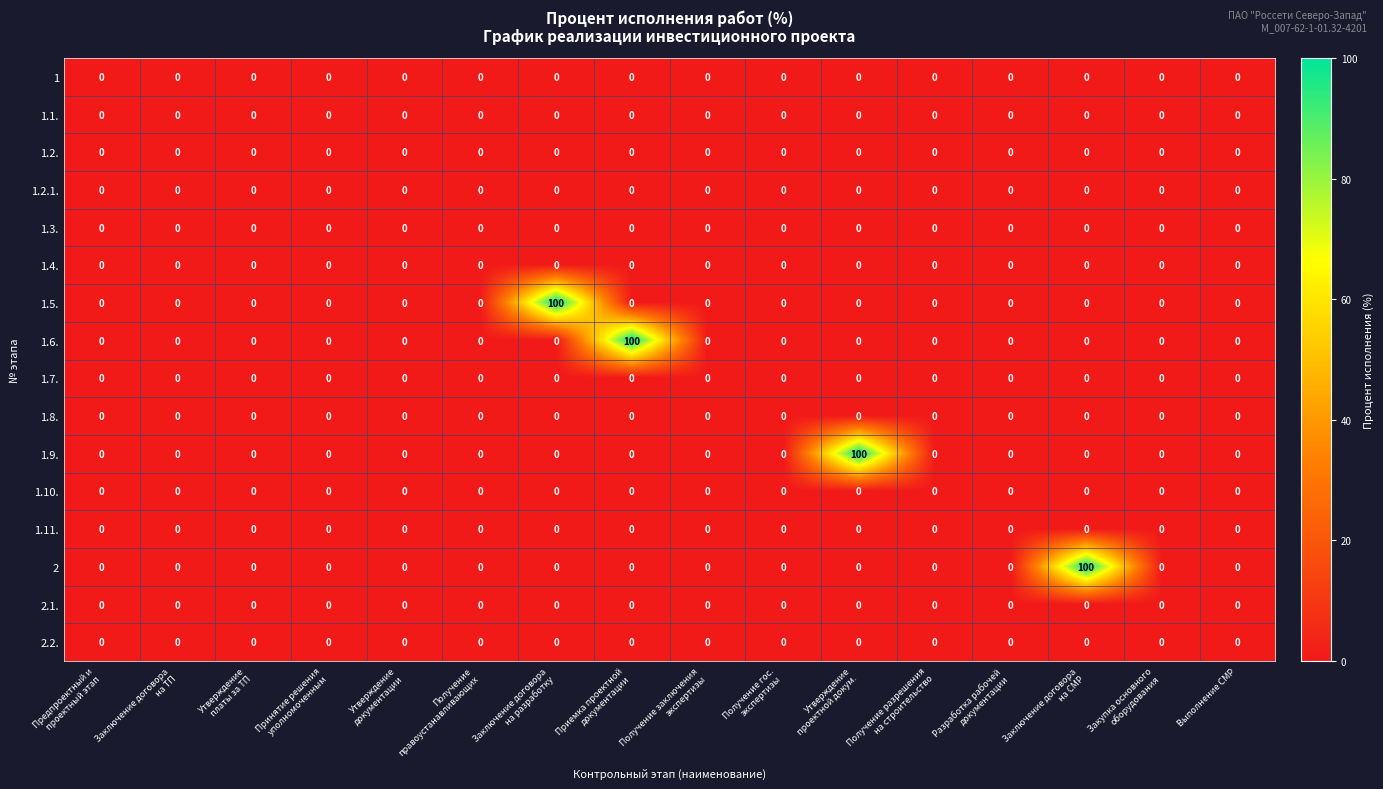

The 1.3. series shows 0 at Выполнение СМР. True or false?

True